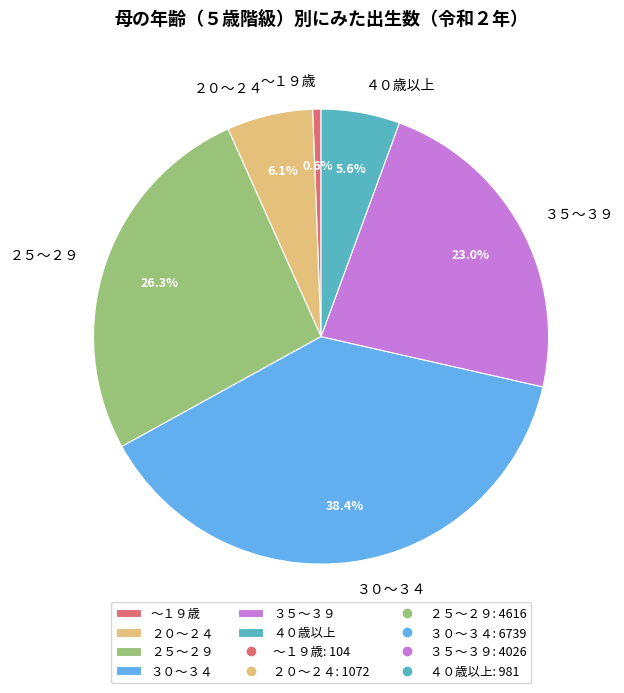

What is the largest slice in the pie chart?

３０～３４